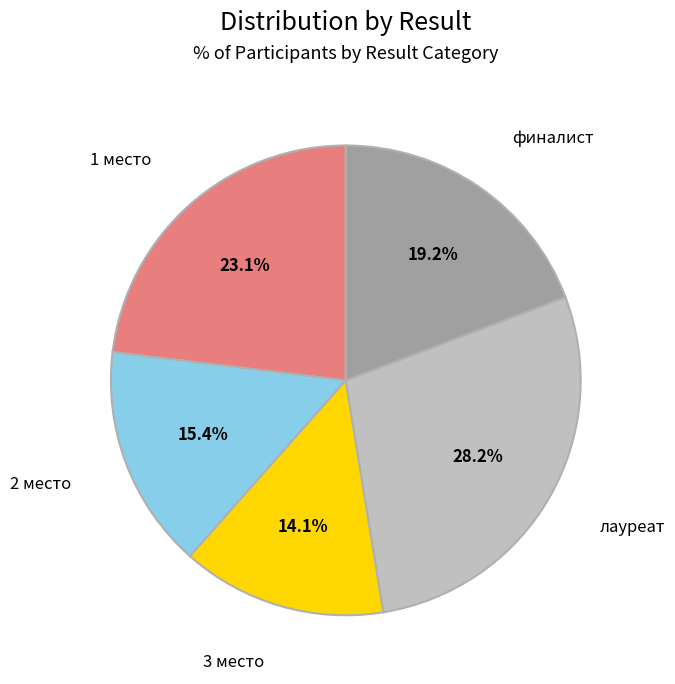

Which slice is the smallest?

3 место